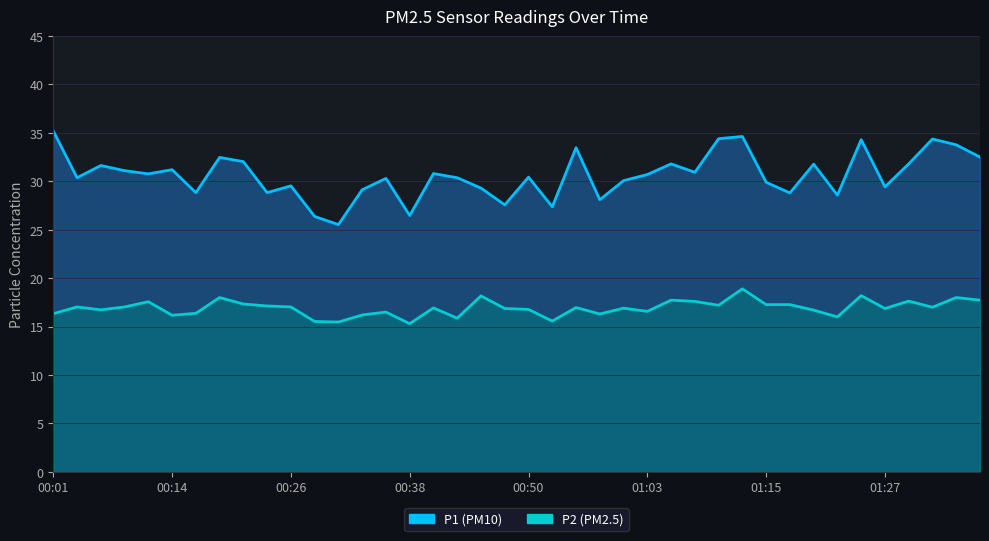

Which series changed the most between 00:50 and 17?

P2